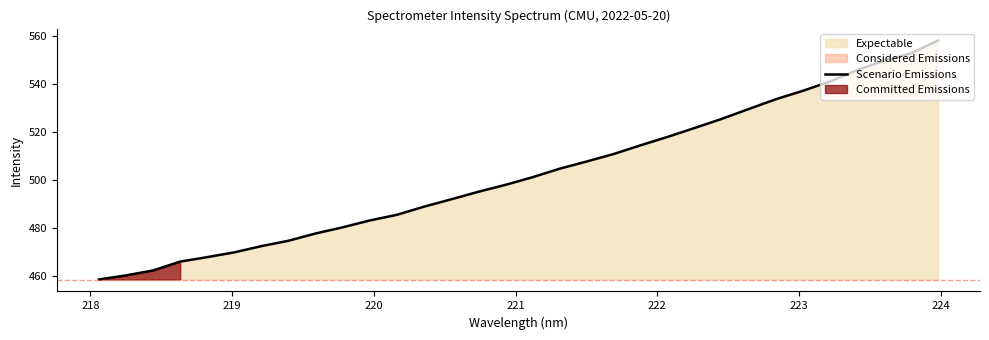

What is the highest value of the Scenario Emissions series?

558.2